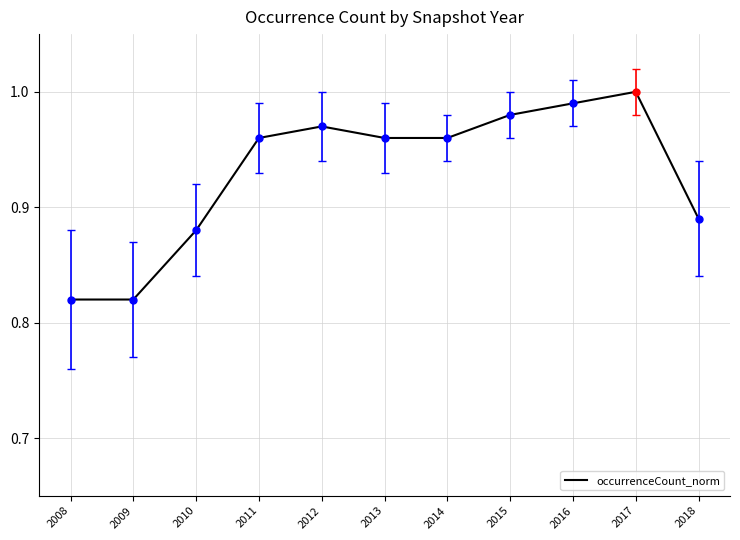

Which category has the highest value across all series?

2017